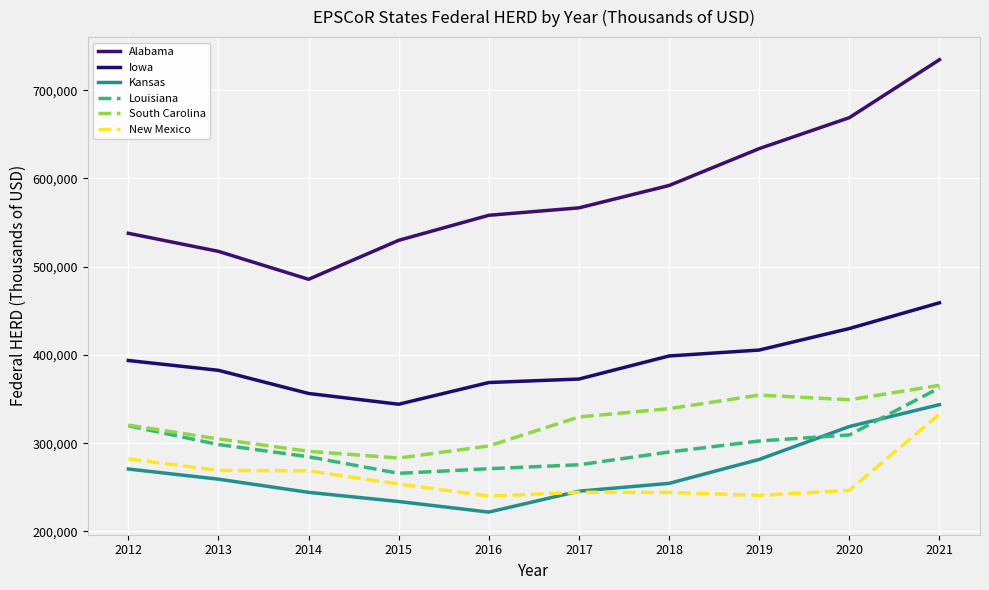

True or false: Louisiana and Kansas cross at least once.

True